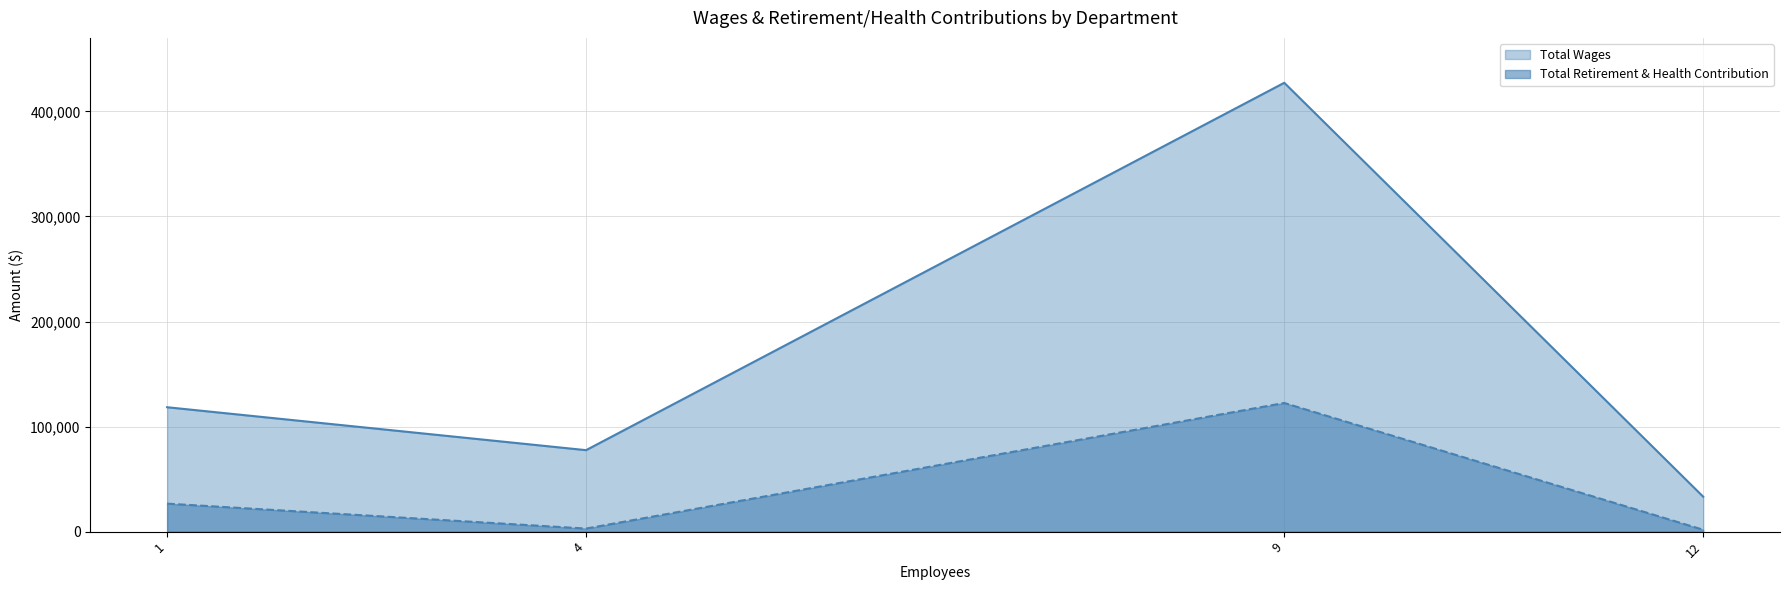

What is the average value of the Total Retirement & Health Contribution series?

38454